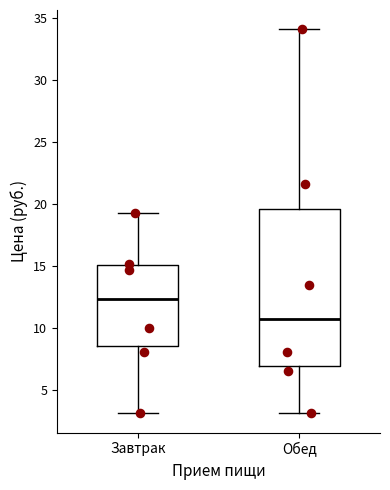

Reading left to right, read every box against the y-axis: the position of its median line, the range the box covers, and the ends of its whiskers. The values are not printed on the chart, so give them approximately, as read against the axis.

Завтрак: median 12.5, box 8.5 to 15.0, whiskers 3.0 to 19.5
Обед: median 10.5, box 7.0 to 19.5, whiskers 3.0 to 34.0